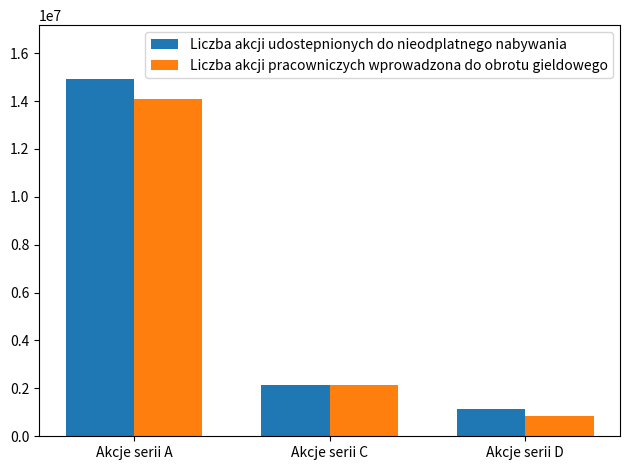

Is the value of Liczba akcji udostepnionych do nieodplatnego nabywania at Akcje serii C greater than the value of Liczba akcji pracowniczych wprowadzona do obrotu gieldowego at Akcje serii D?

Yes